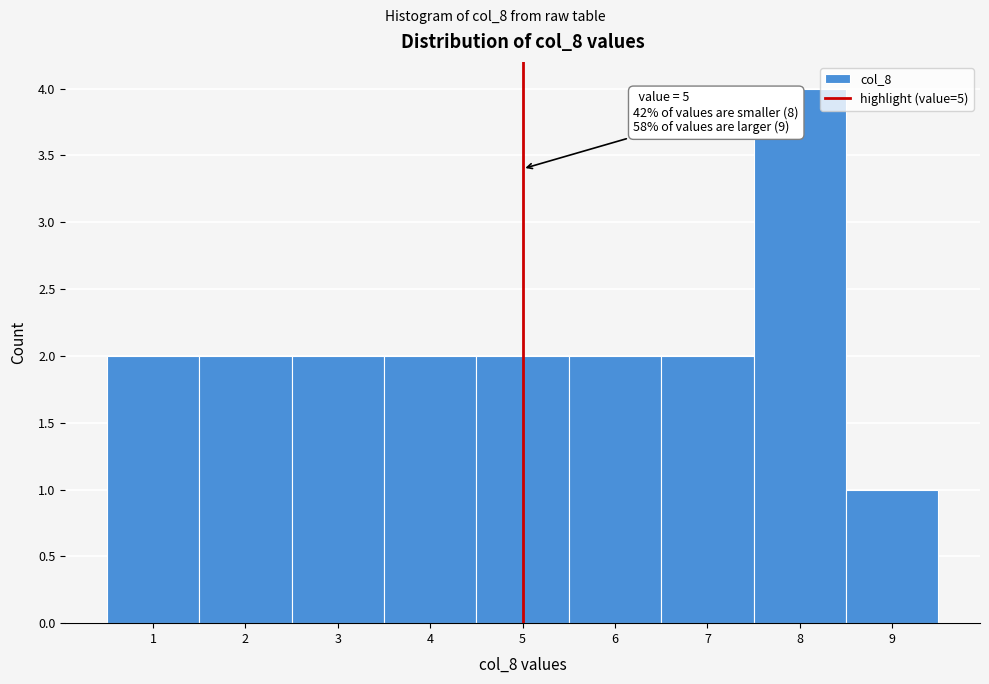

Which range on the x-axis has the tallest bar?

7.5 to 8.5